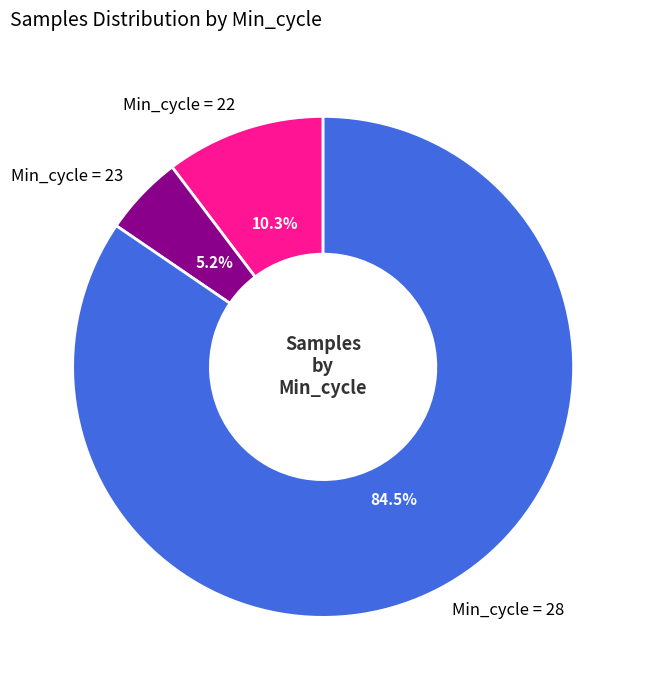

Which has a higher value, Min_cycle = 22 or Min_cycle = 28?

Min_cycle = 28